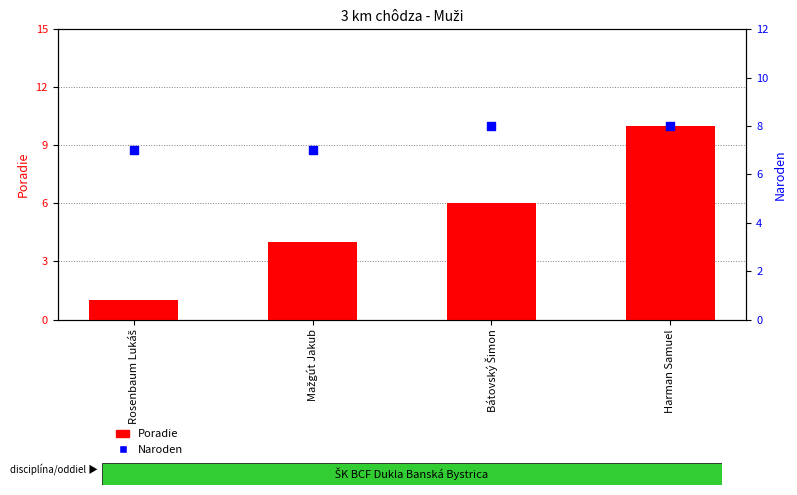

Which series contains the highest Y value?

Poradie